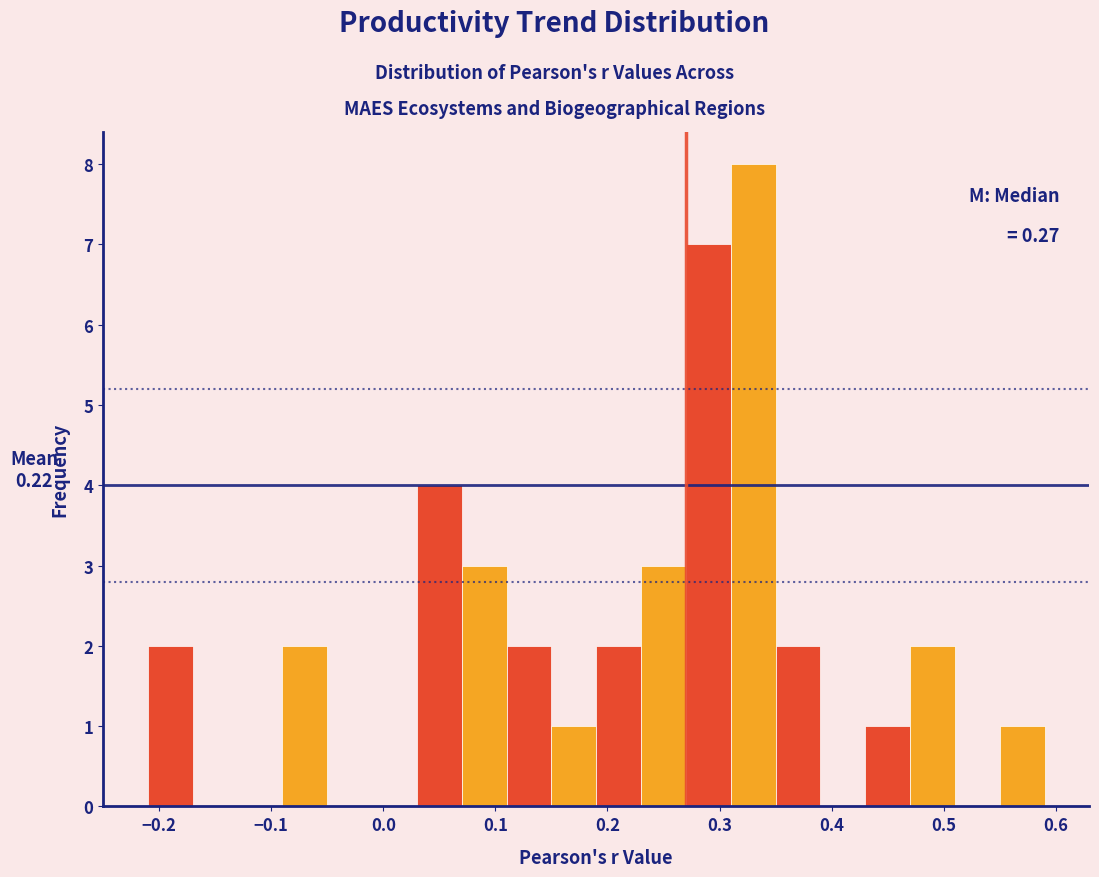

Which range on the x-axis has the tallest bar?

0.31 to 0.35